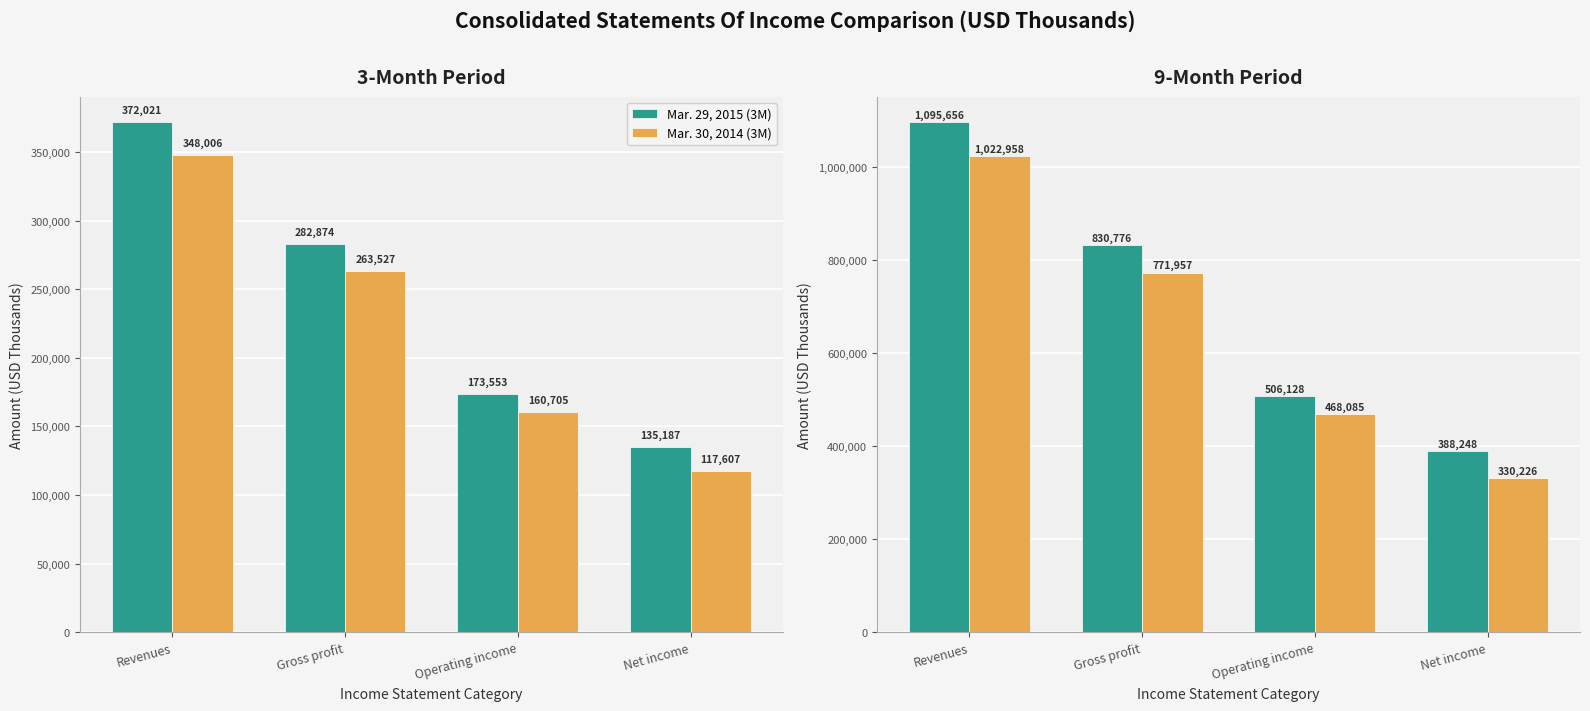

The Mar. 29, 2015 (9M) series shows 579754 at Revenues. True or false?

False